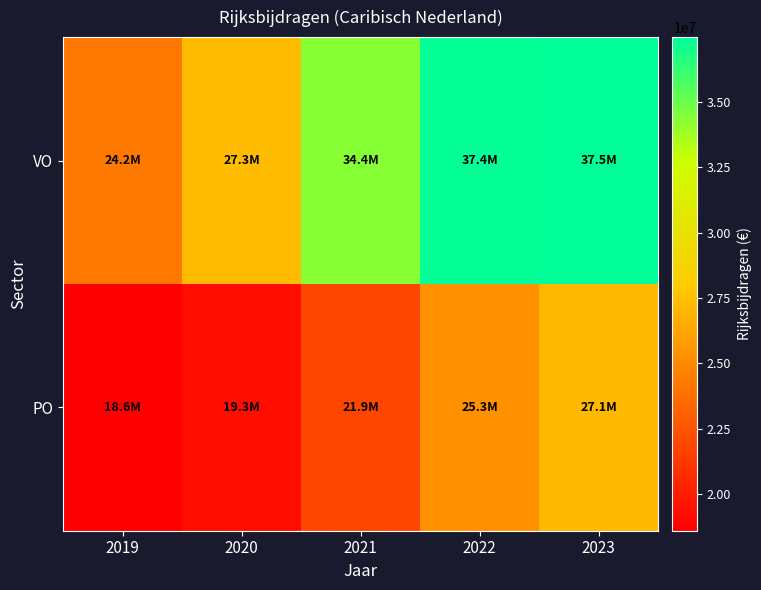

How many series are shown in this chart?

2